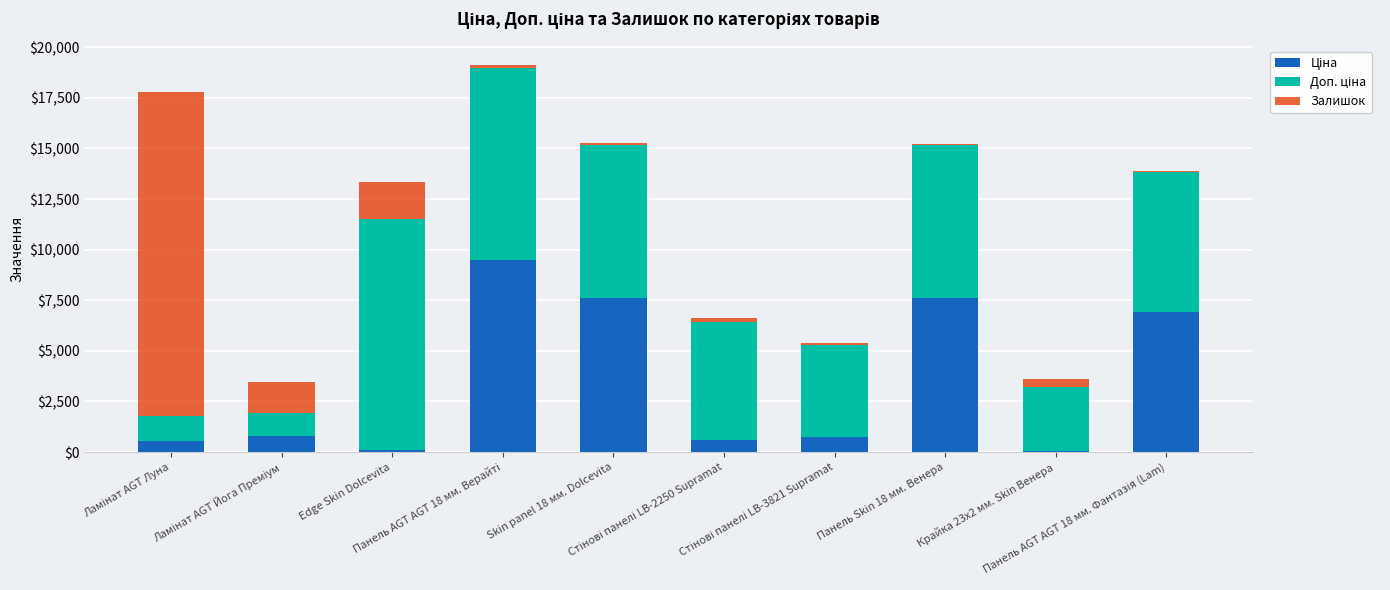

Are the bars grouped side by side (vs. stacked)?

No